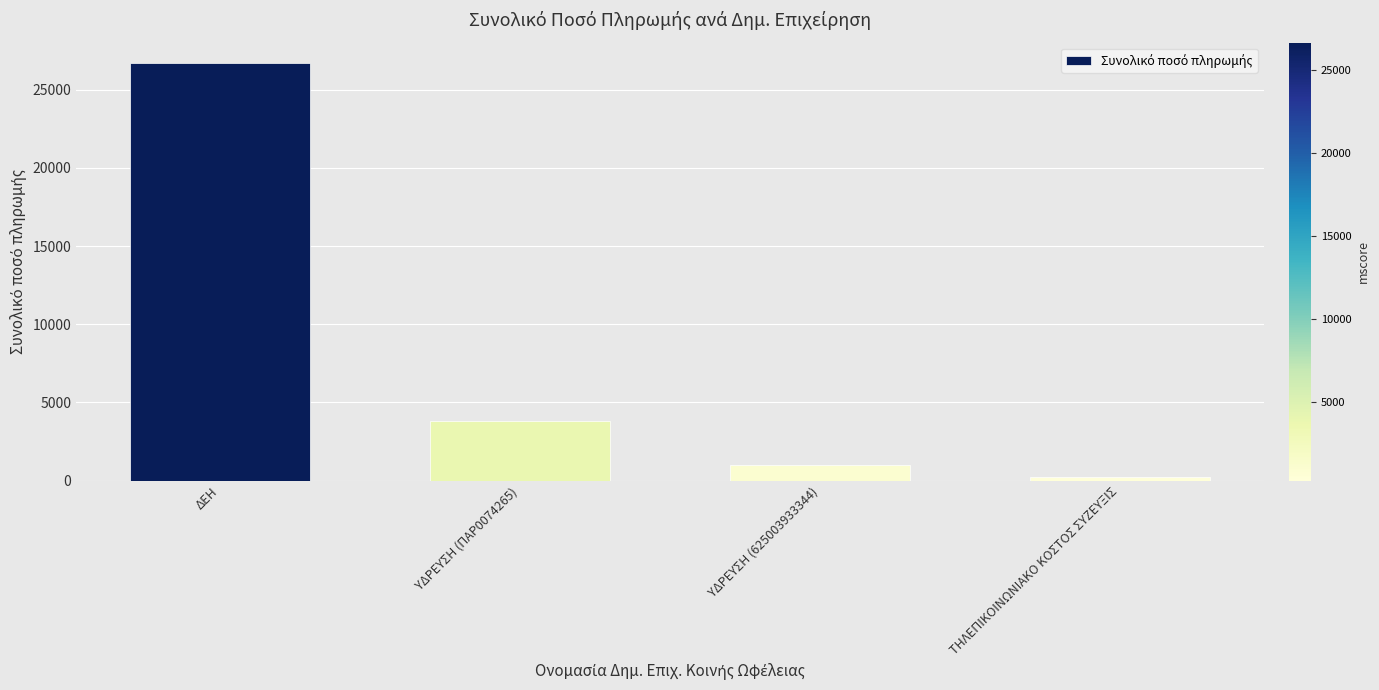

How many values exceed 3813?

2